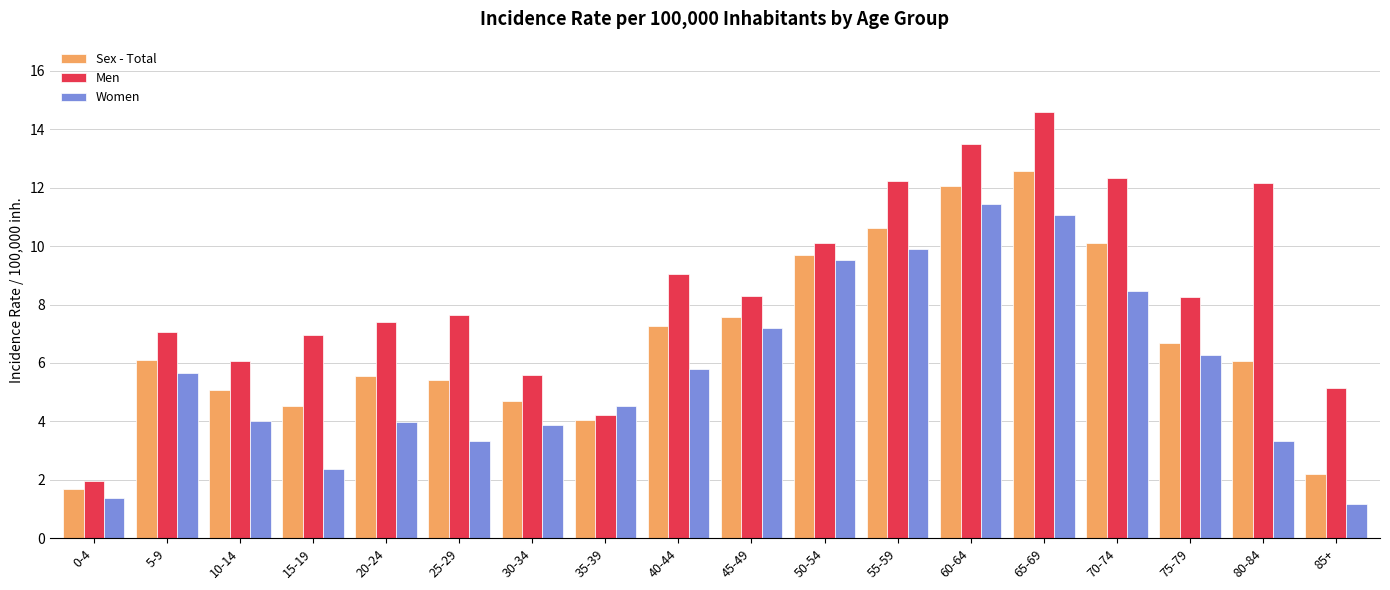

At 55-59, list the series in order from smallest to largest.

Women, Sex - Total, Men